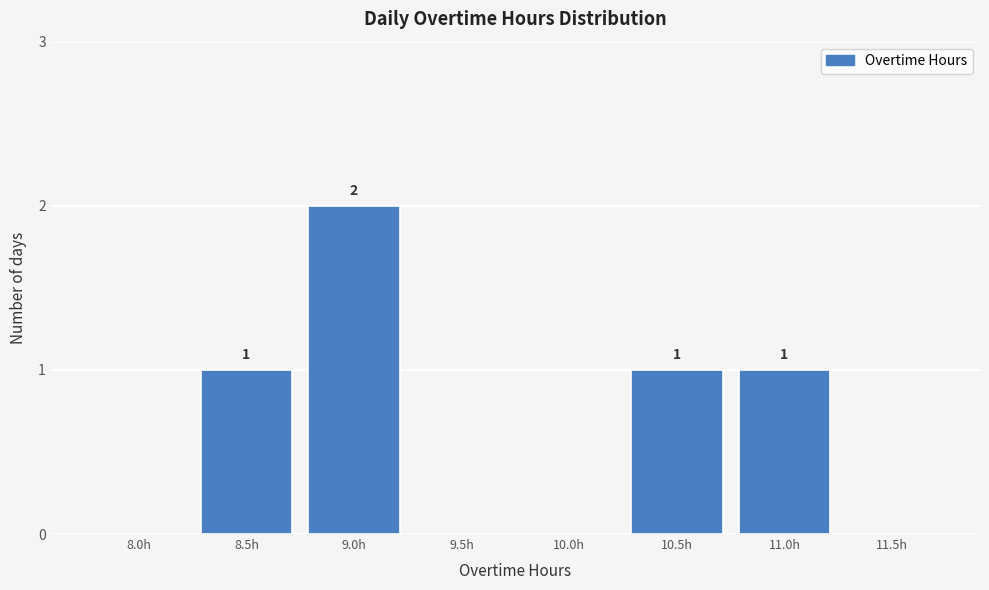

Reading right to left, what are all the values shown in this chart?

11.5h=0	11.0h=1	10.5h=1	10.0h=0	9.5h=0	9.0h=2	8.5h=1	8.0h=0